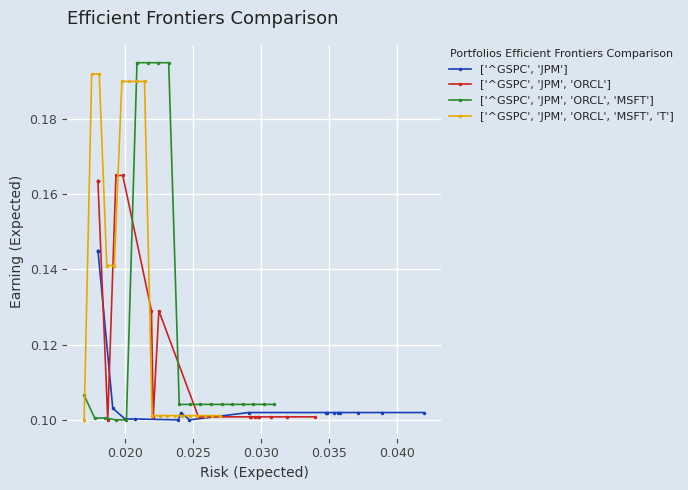

What is the average value of the ['^GSPC', 'JPM', 'ORCL', 'MSFT'] series?

0.1